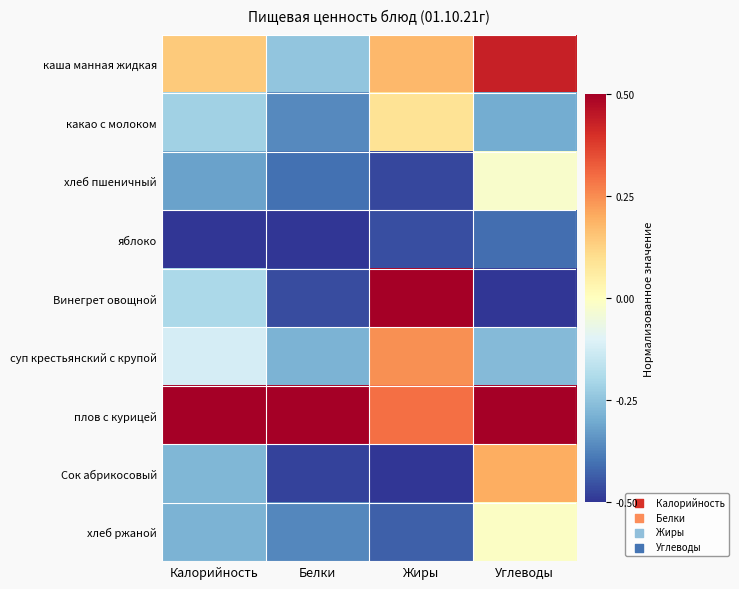

At which category is the sum across all series the highest?

Углеводы